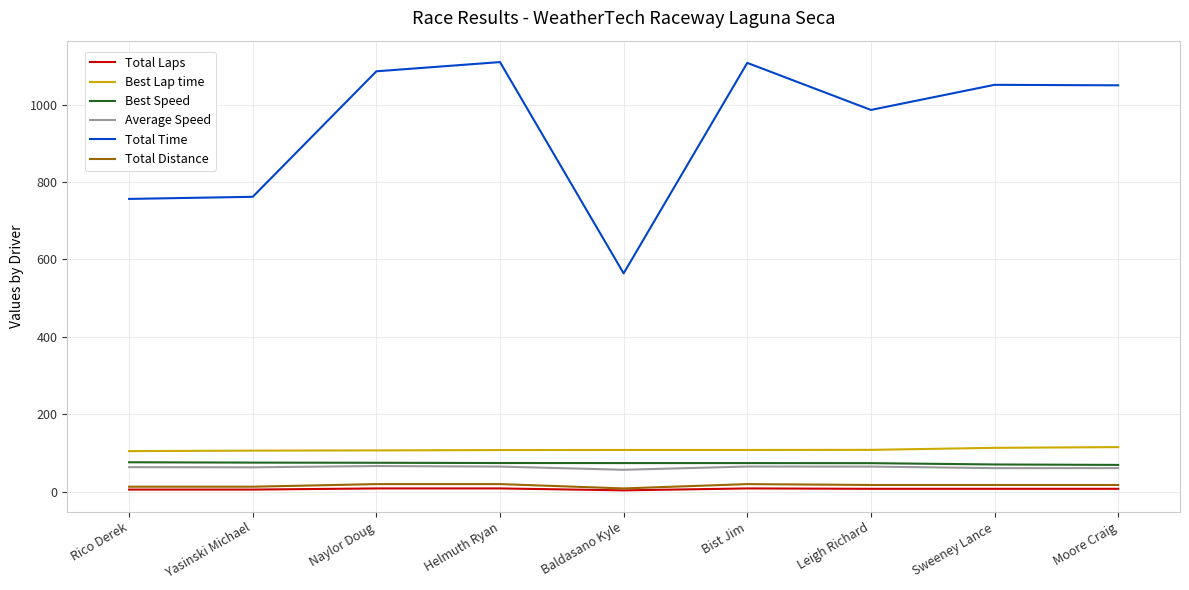

Is it true that Best Lap time equals 169.9 at Bist Jim?

False